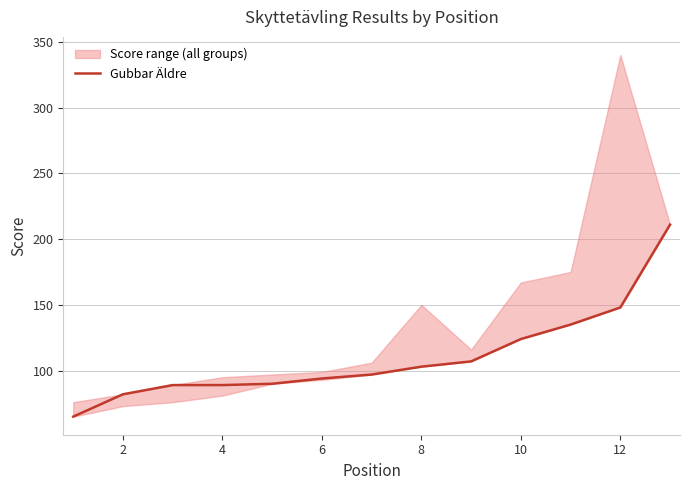

The Gubbar Äldre series shows 124 at 10. True or false?

True